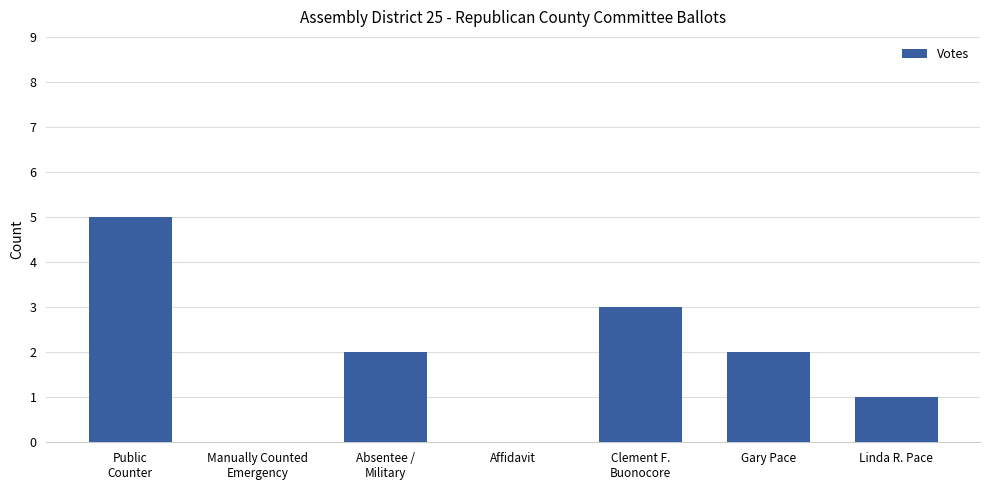

How many data points does each series have?

7